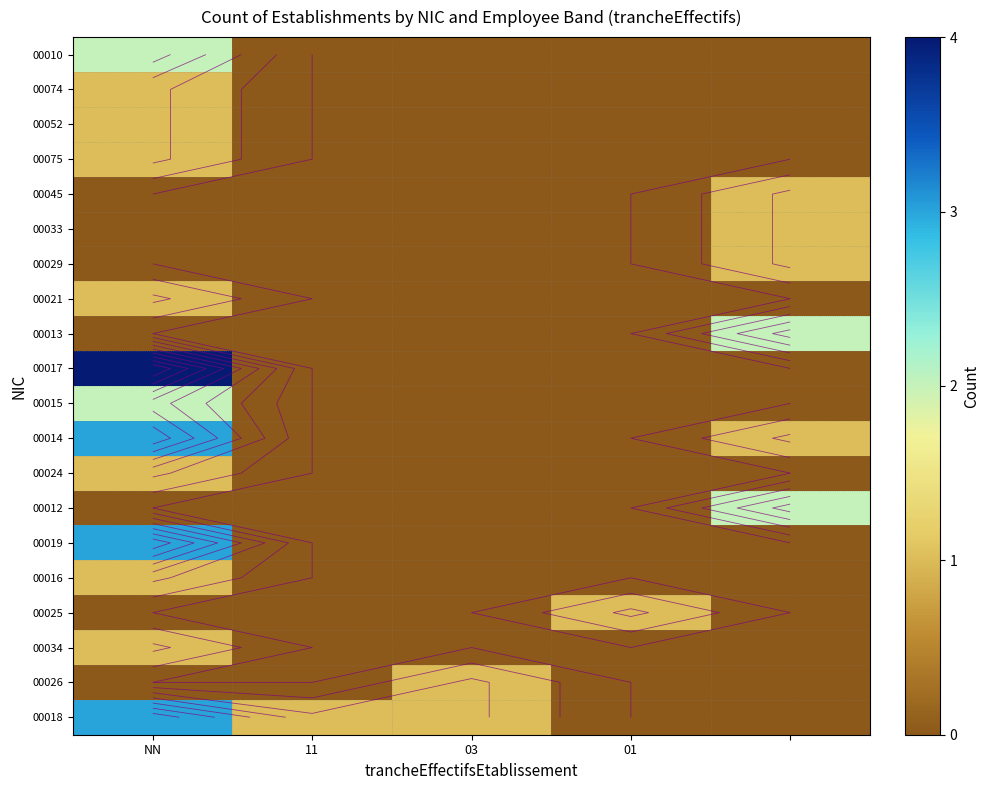

What is the difference between the maximum and minimum values in the 00052 series?

1